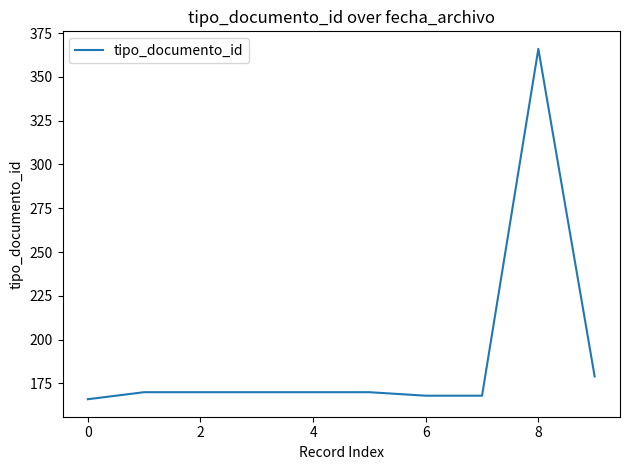

What is the difference between the maximum and minimum values?

200